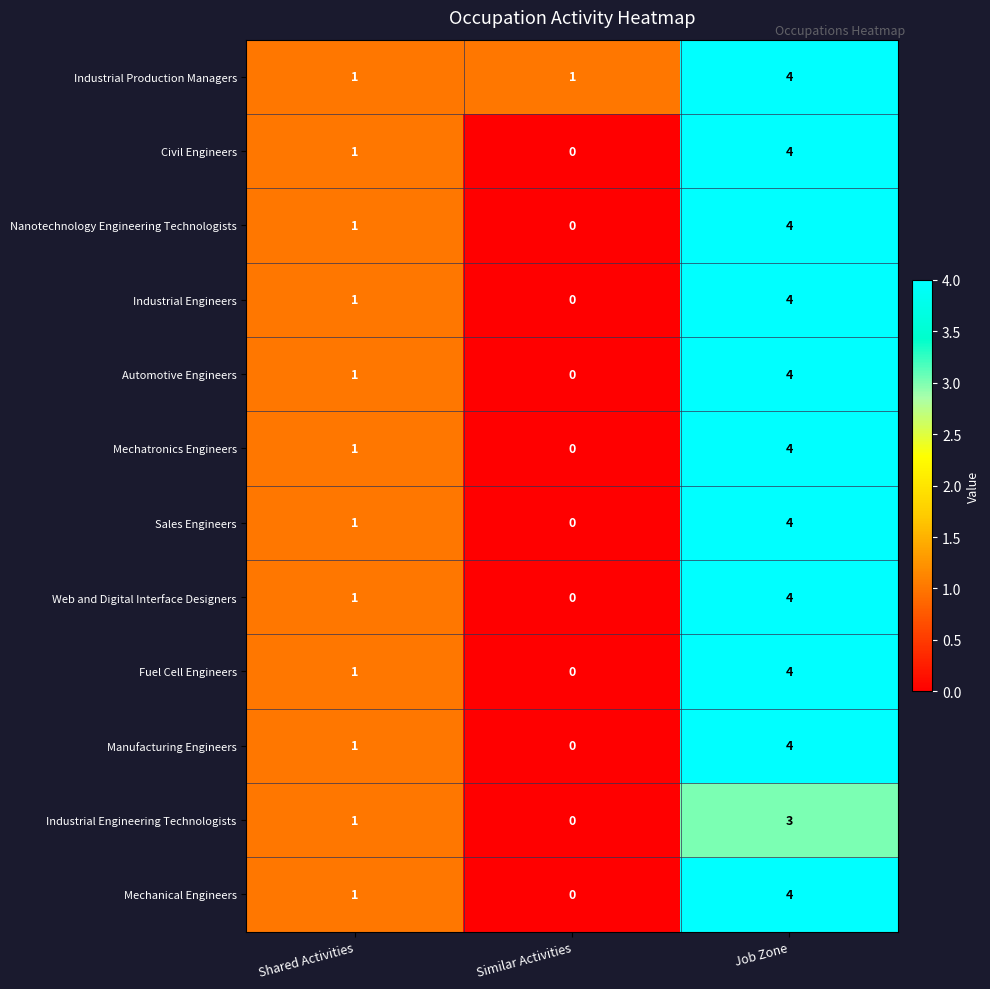

Is the value of Mechanical Engineers at Similar Activities greater than the value of Industrial Production Managers at Similar Activities?

No